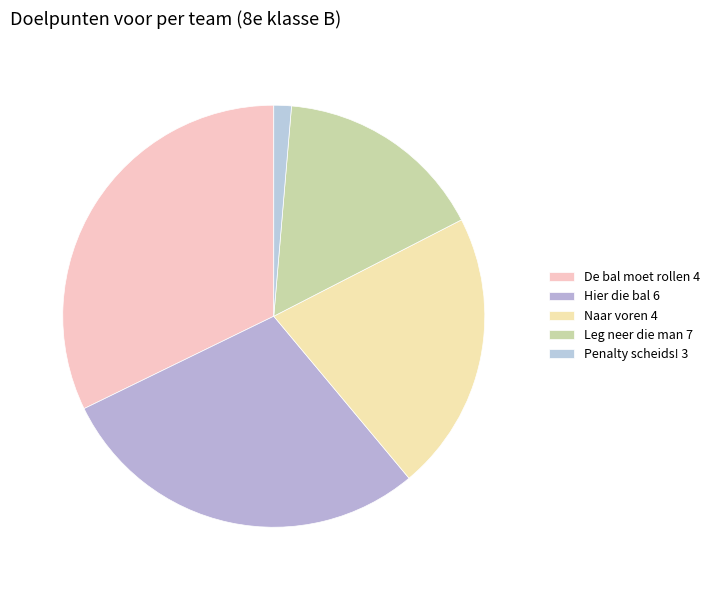

Is the sum of Penalty scheids! 3 and Hier die bal 6 greater than half?

No